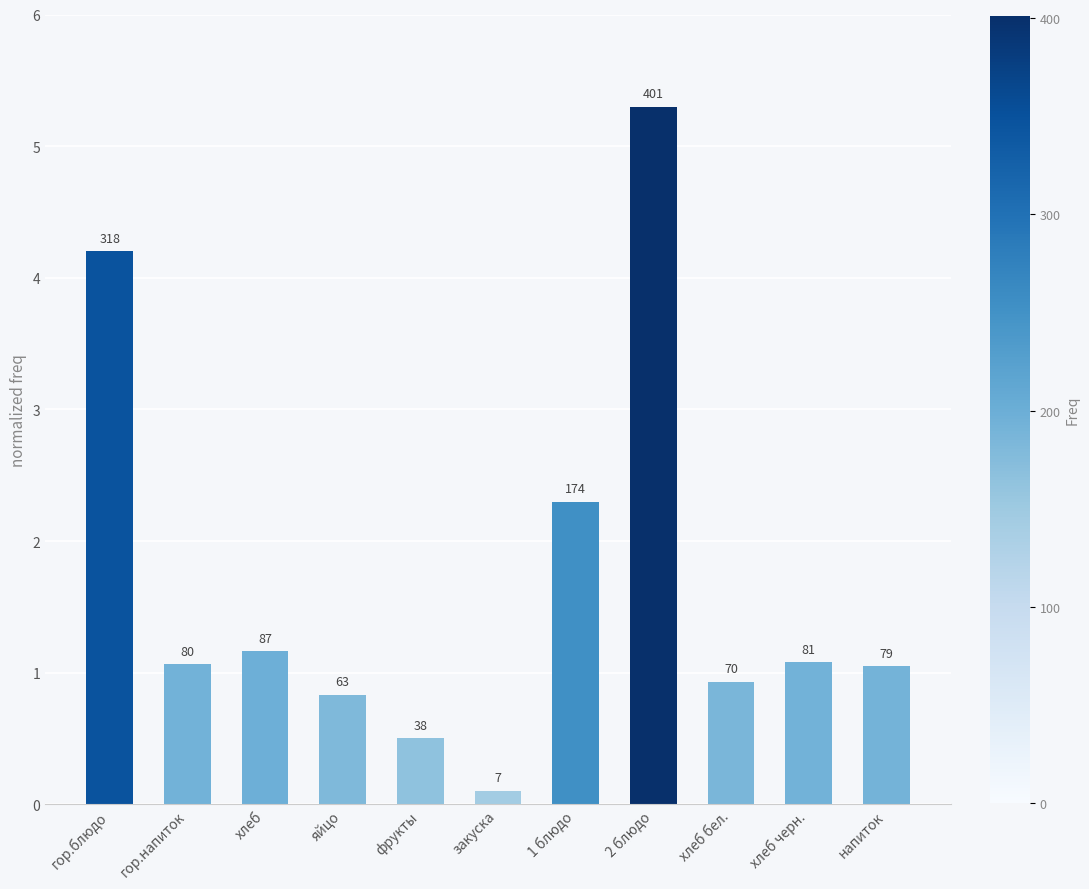

Does the chart contain any negative values?

No